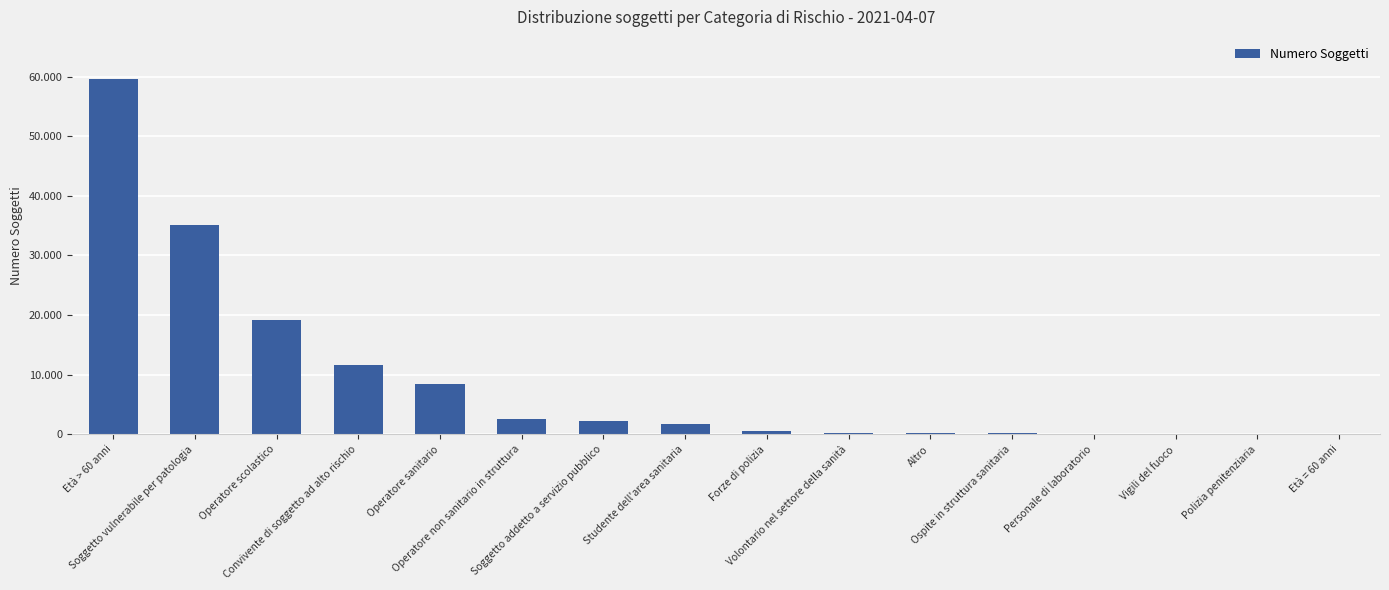

The value at Età = 60 anni is 2. True or false?

True